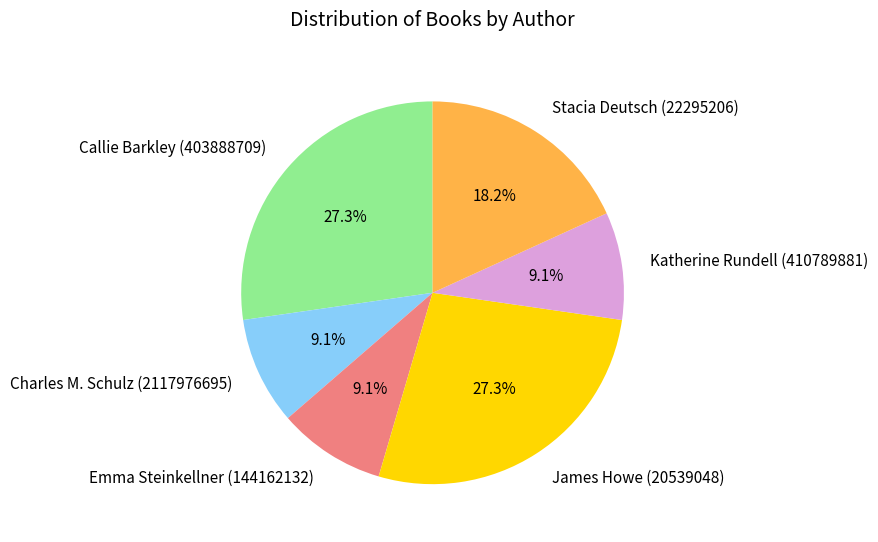

Is there a majority slice in this chart?

No